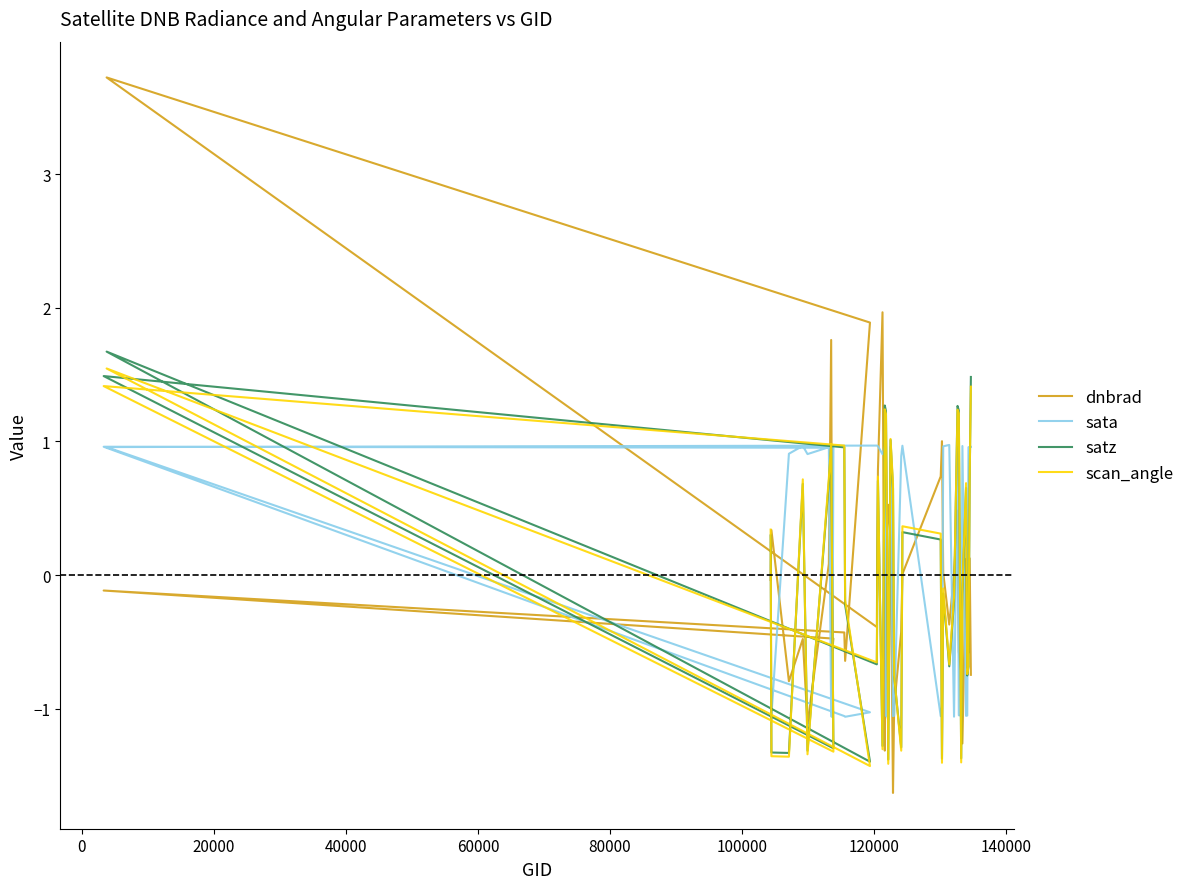

What is the minimum value for scan_angle?

-1.4